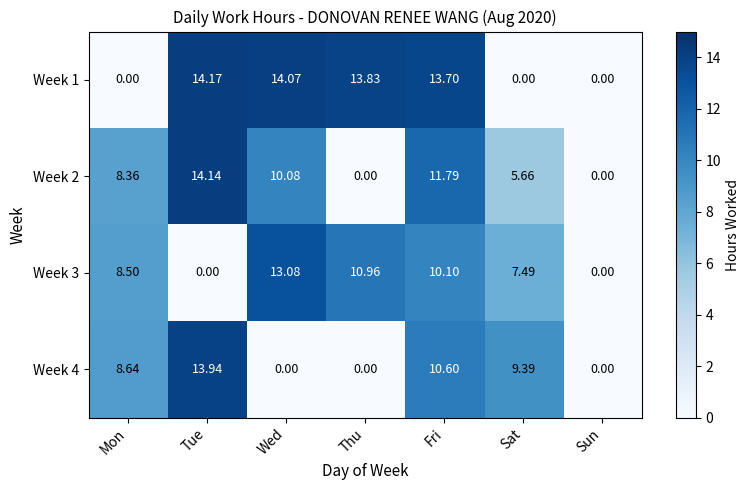

Where is Week 4 nearest to the value 6?

Mon